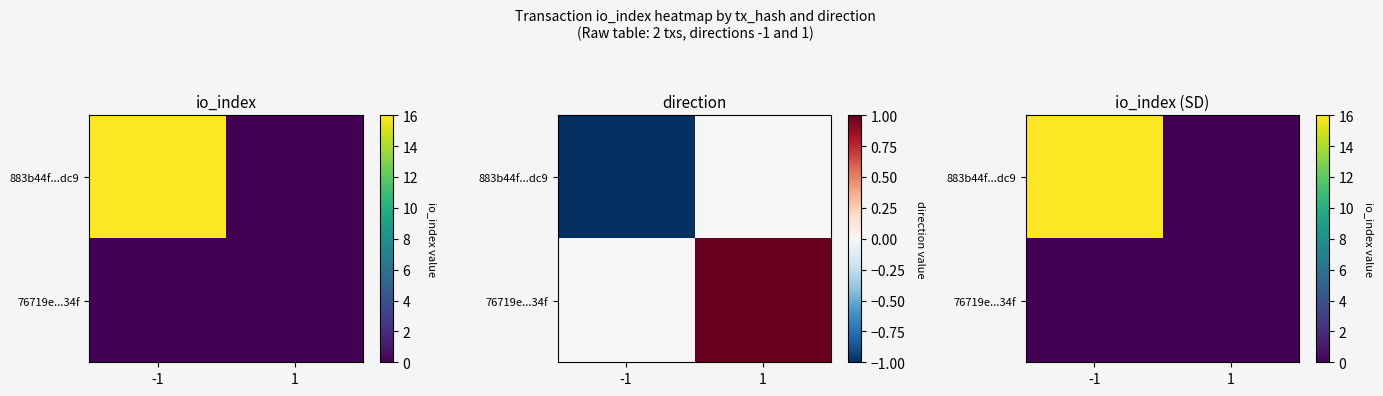

At which label does 883b44f...dc9 reach its minimum?

1